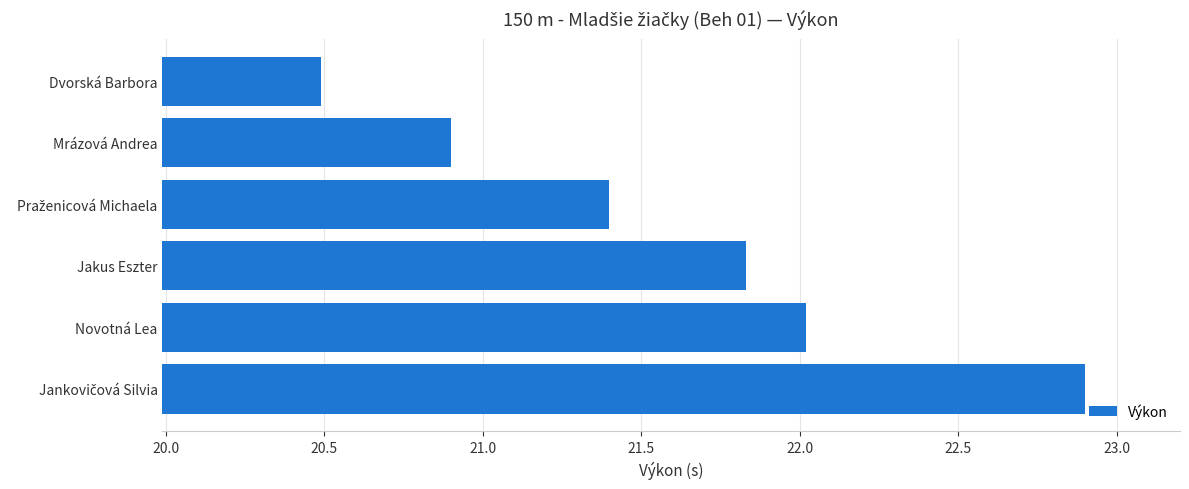

What is the sum of the values at Jakus Eszter and Mrázová Andrea?

42.7